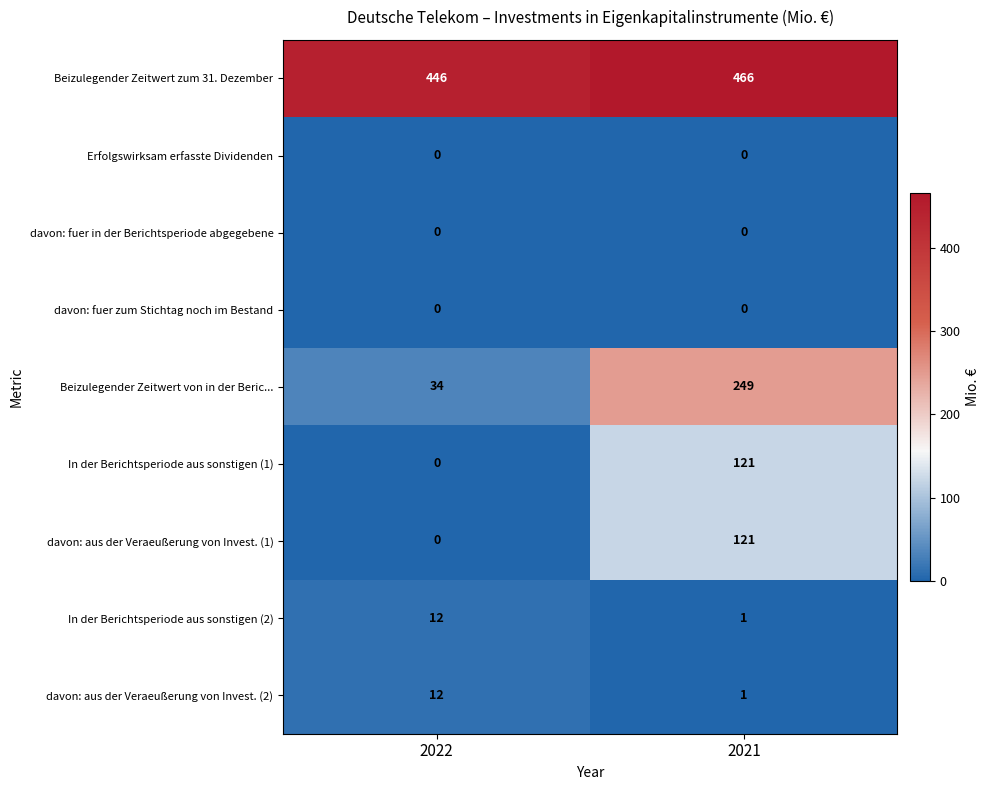

List the labels in order of Beizulegender Zeitwert von in der Beric... value, smallest first.

2022, 2021